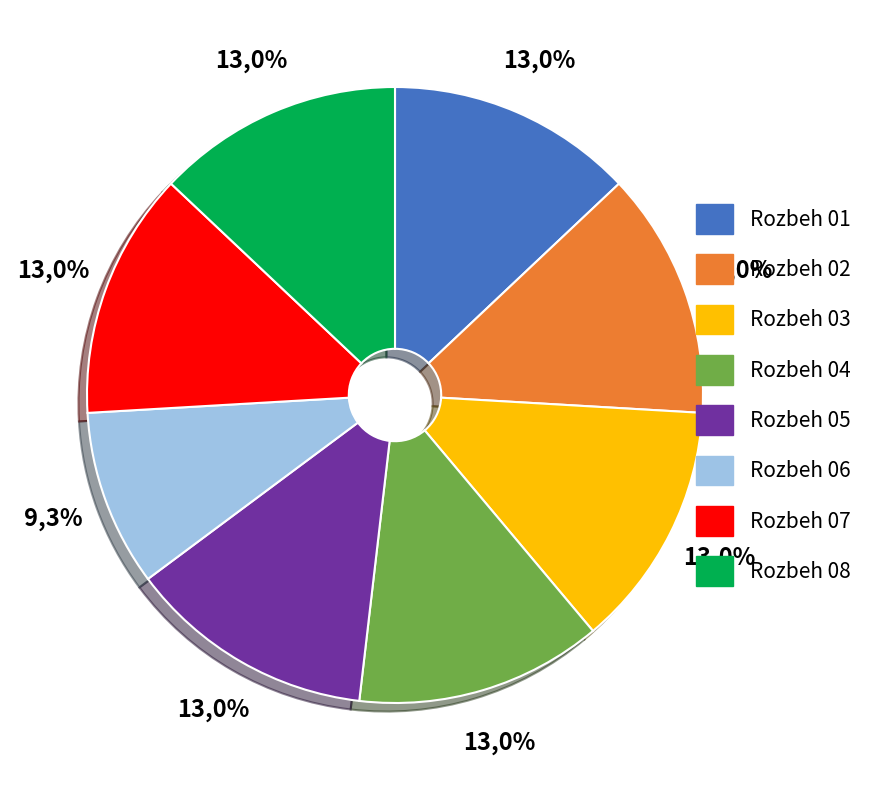

What percentage is the Rozbeh 07 slice, to the nearest percent?

13%